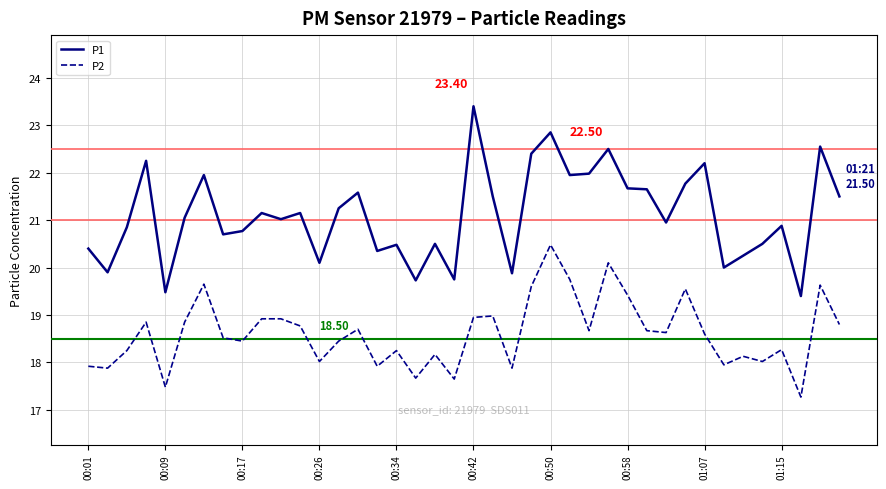

List the series in order of their overall mean, lowest first.

P2, P1